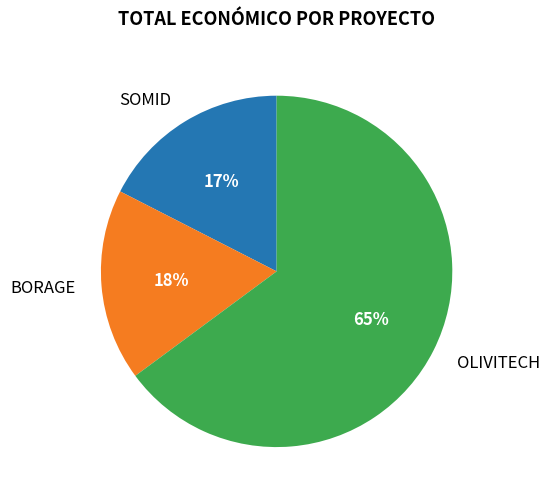

To the nearest percent, what portion does BORAGE represent?

18%